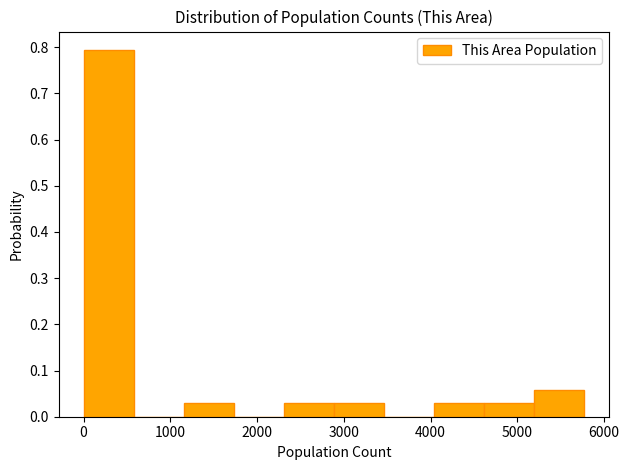

Reading left to right, transcribe this chart: for each bar, give the range it covers on the x-axis and its height. Neither the bar edges nor the heights are printed on the chart, so give them approximately, as read against the axes.

0 to 600: 0.79
600 to 1200: 0
1200 to 1700: 0.03
1700 to 2300: 0
2300 to 2900: 0.03
2900 to 3500: 0.03
3500 to 4000: 0
4000 to 4600: 0.03
4600 to 5200: 0.03
5200 to 5800: 0.06